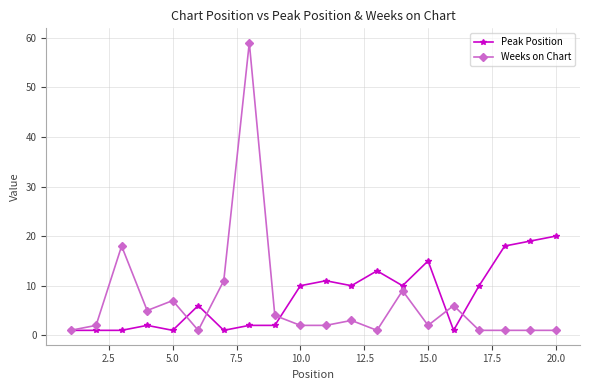

Does the chart have visible grid lines?

Yes